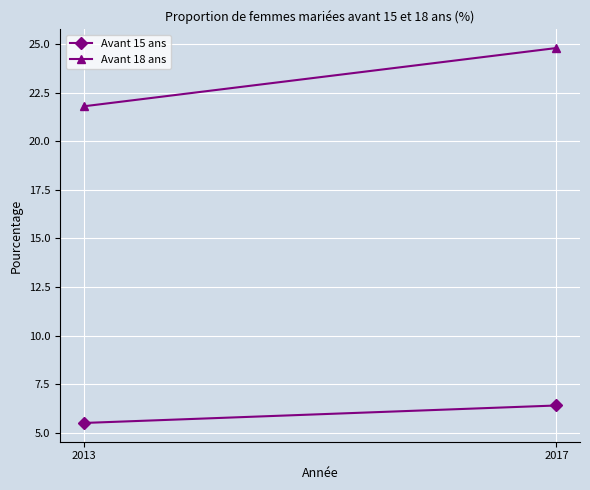

Where is Avant 15 ans nearest to the value 5?

2013